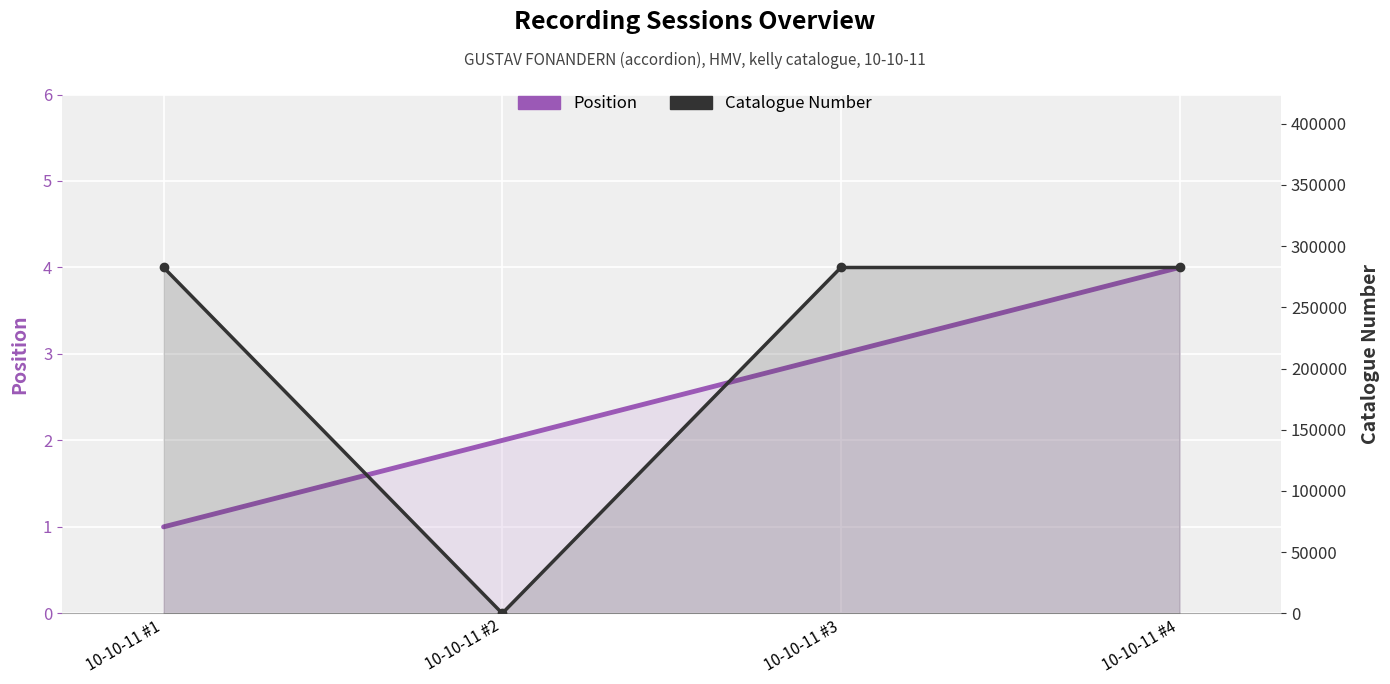

What are all the series names shown in the legend?

Position, Catalogue Number